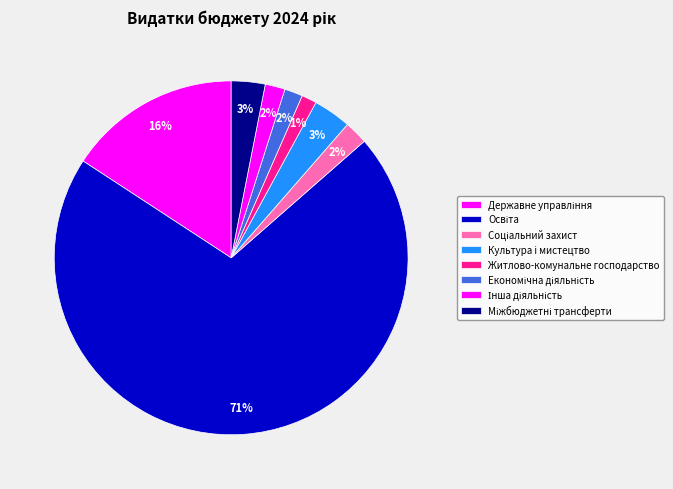

How many segments does this pie chart have?

8